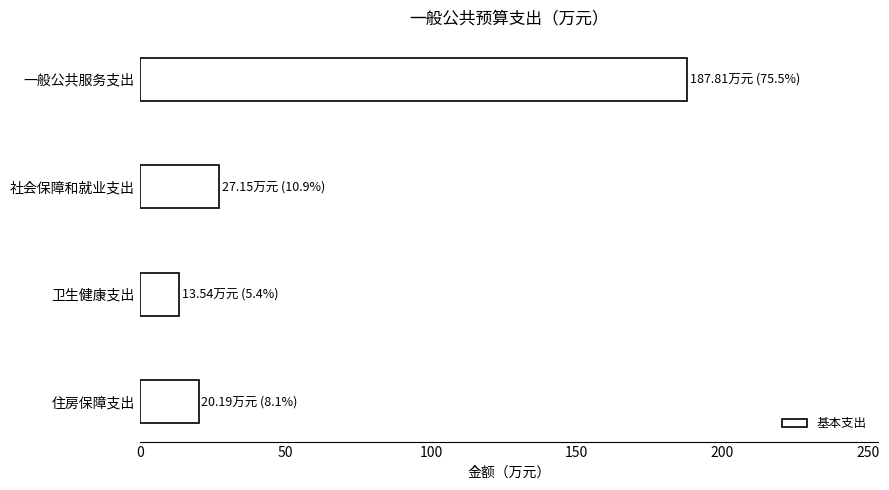

How many data points are less than 27?

2